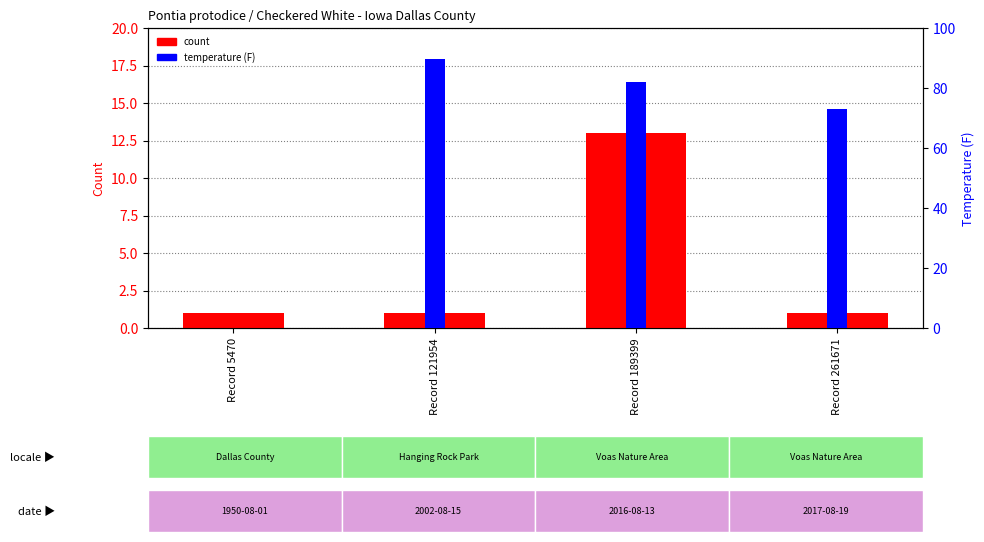

Read the count value at Record 189399.

13.0